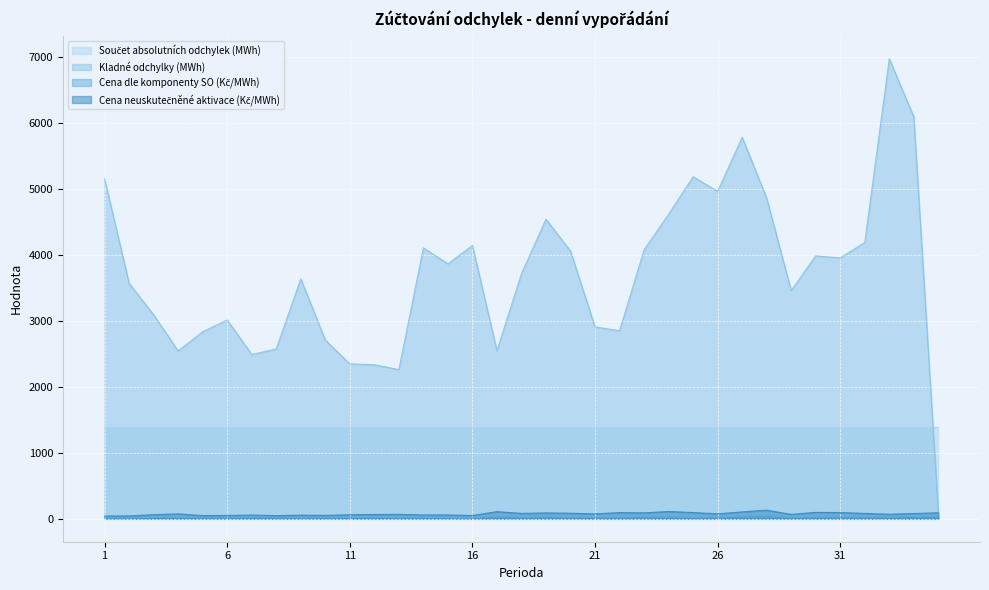

Which series has the largest total across all categories?

Kladné odchylky (MWh)